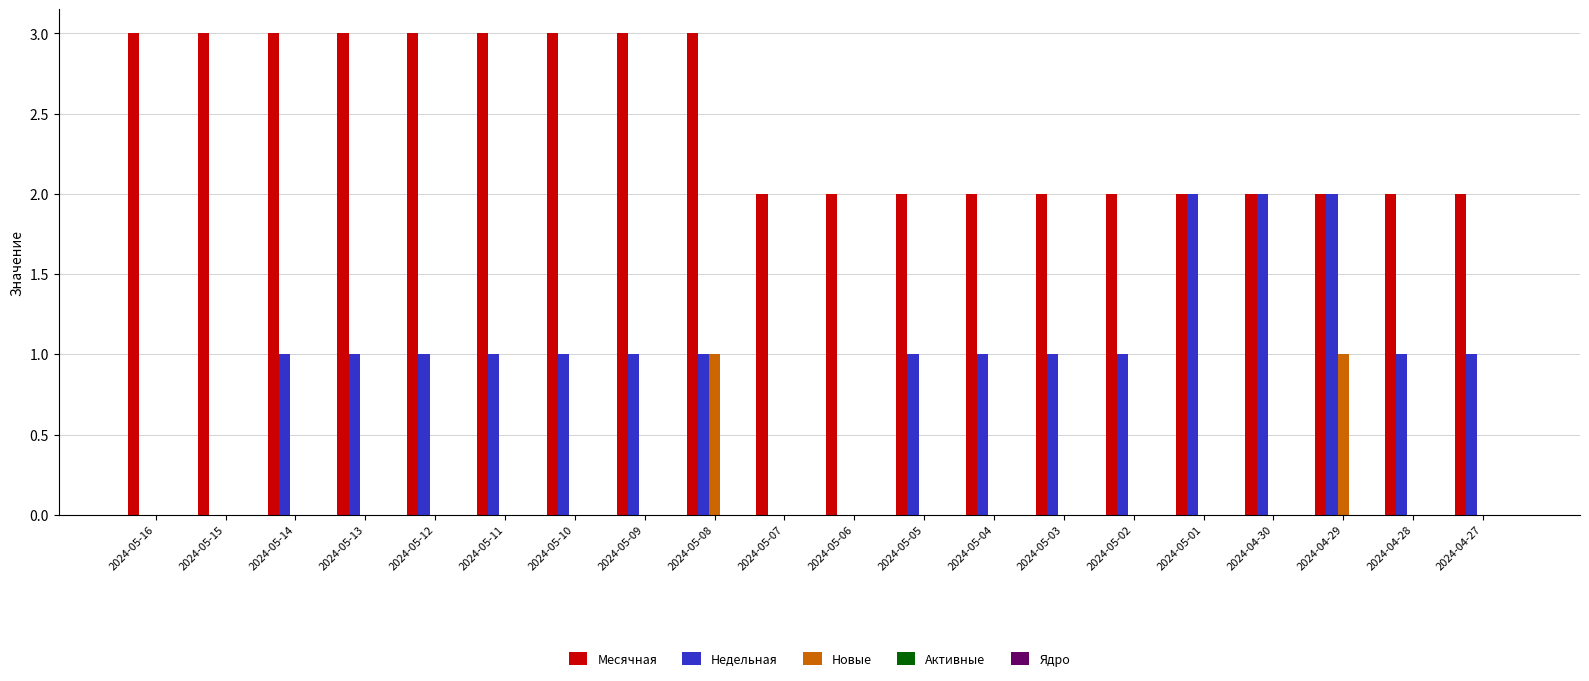

How many groups of bars are there?

20